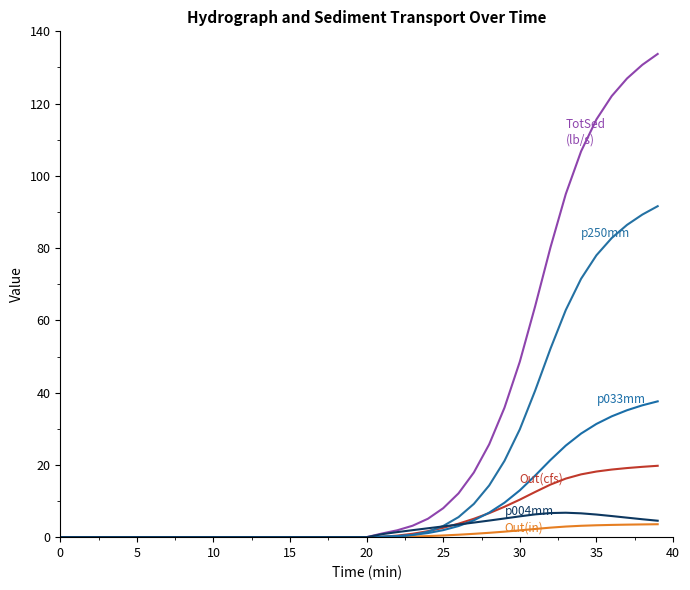

Does the chart display data point markers on the line(s)?

No